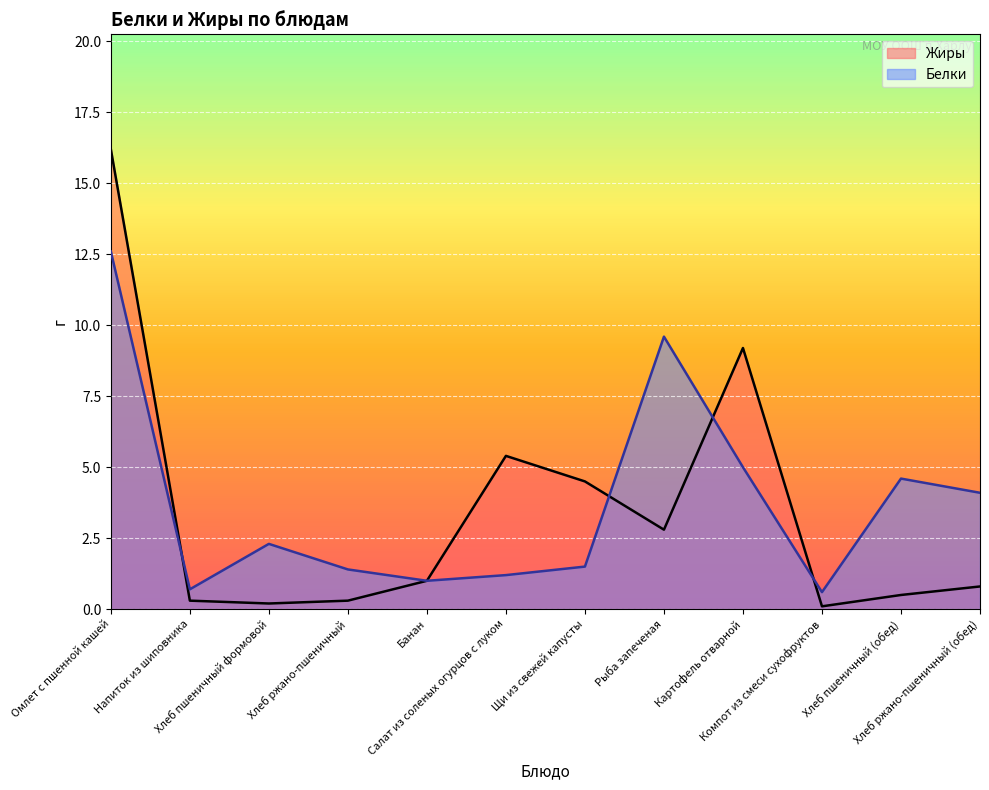

Where is the first local minimum for Жиры?

Хлеб пшеничный формовой